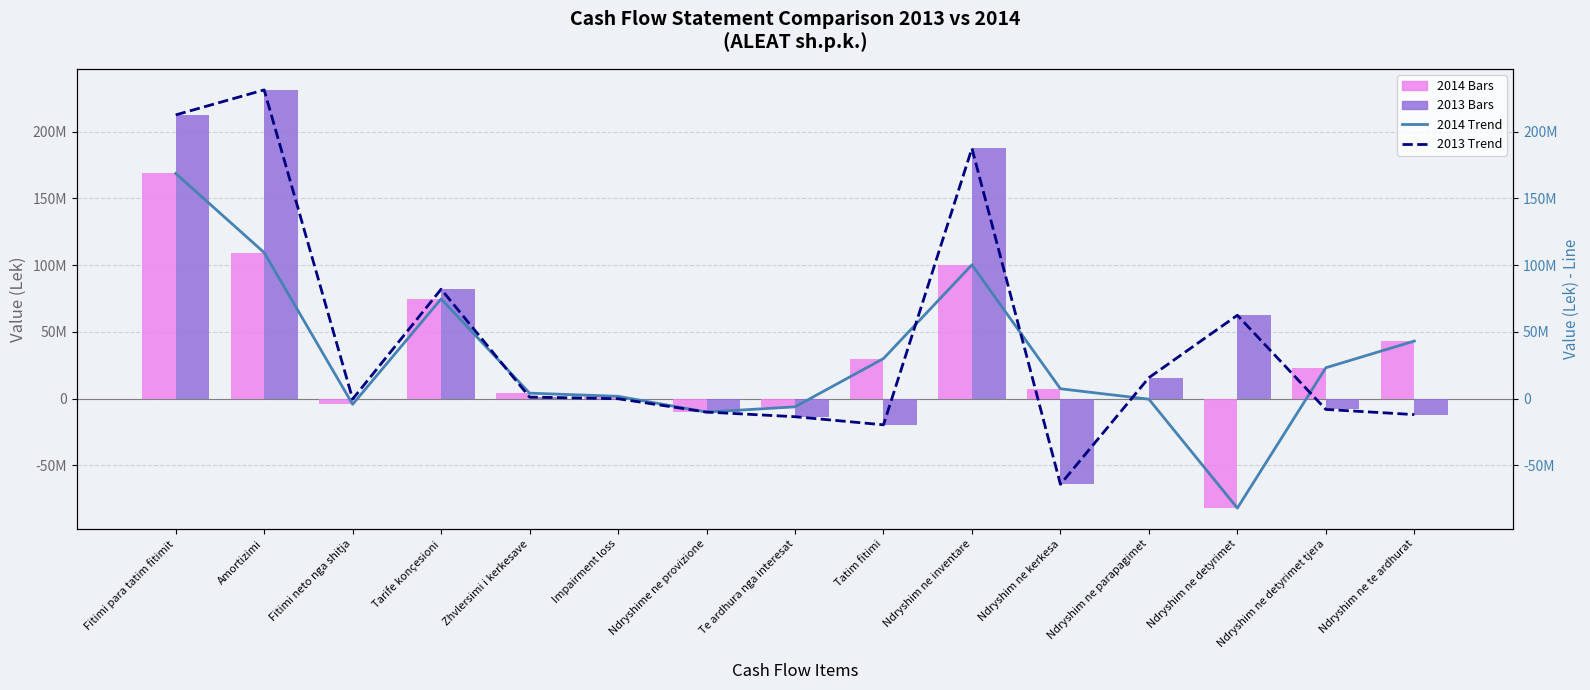

Reading left to right, extract all data points from this chart.

2014 Trend: Fitimi para tatim fitimit=168670210	Amortizimi=109427237	Fitimi neto nga shitja=-4181678	Tarife konçesioni=74751832	Zhvlersimi i kerkesave=4177371	Impairment loss=1800000	Ndryshime ne provizione=-10000000	Te ardhura nga interesat=-6078287	Tatim fitimi=30071276	Ndryshim ne inventare=100274671	Ndryshim ne kerkesa=7462299	Ndryshim ne parapagimet=-362461	Ndryshim ne detyrimet=-81889191	Ndryshim ne detyrimet tjera=23203196	Ndryshim ne te ardhurat=43180564
2013 Trend: Fitimi para tatim fitimit=212523174	Amortizimi=231237503	Fitimi neto nga shitja=-246888	Tarife konçesioni=81988606	Zhvlersimi i kerkesave=1239434	Impairment loss=0	Ndryshime ne provizione=-10000000	Te ardhura nga interesat=-13476514	Tatim fitimi=-19545288	Ndryshim ne inventare=187444088	Ndryshim ne kerkesa=-64089628	Ndryshim ne parapagimet=15754829	Ndryshim ne detyrimet=62494052	Ndryshim ne detyrimet tjera=-8020892	Ndryshim ne te ardhurat=-11880963